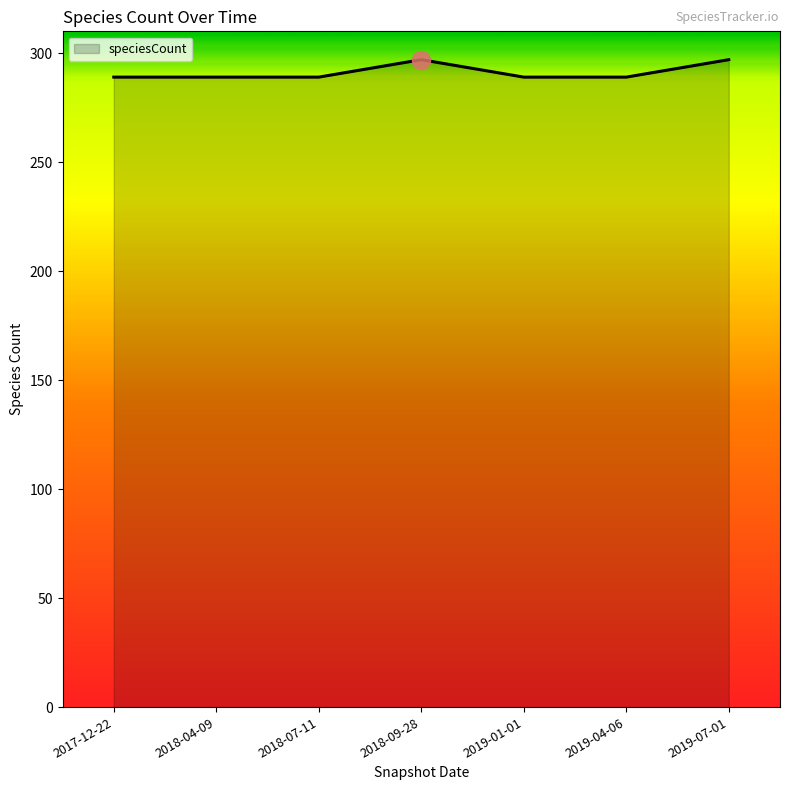

What is the approximate value at 2019-07-01?

297